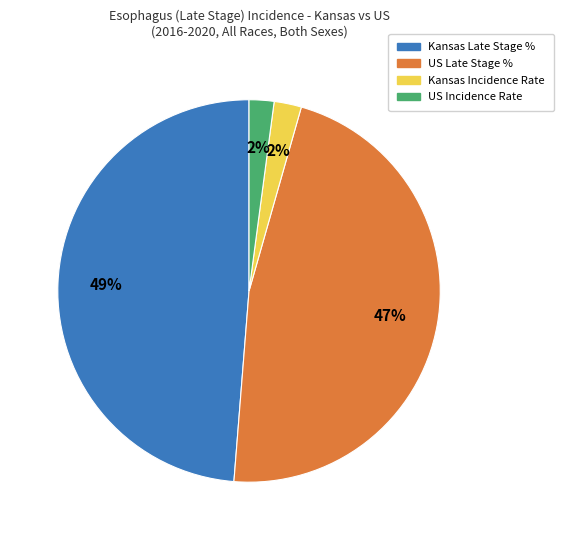

Is there a majority slice in this chart?

No